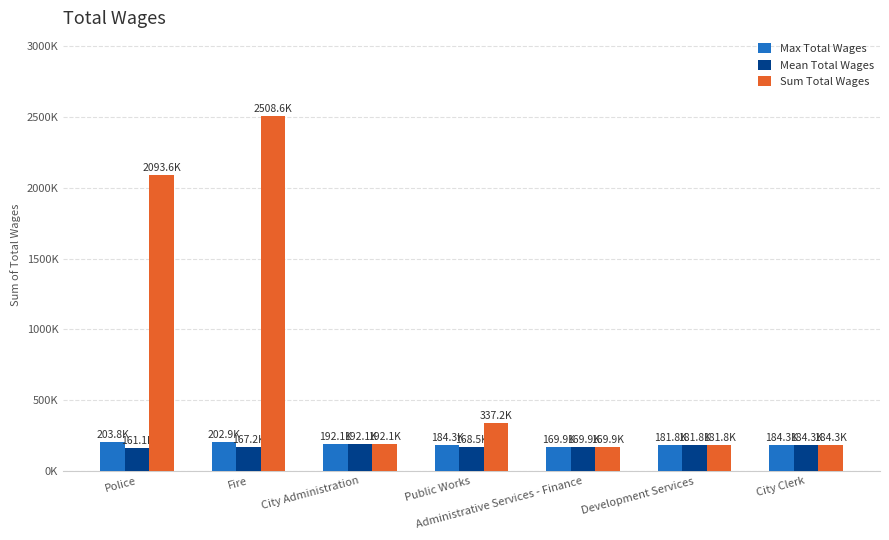

What are all the series names shown in the legend?

Max Total Wages, Mean Total Wages, Sum Total Wages